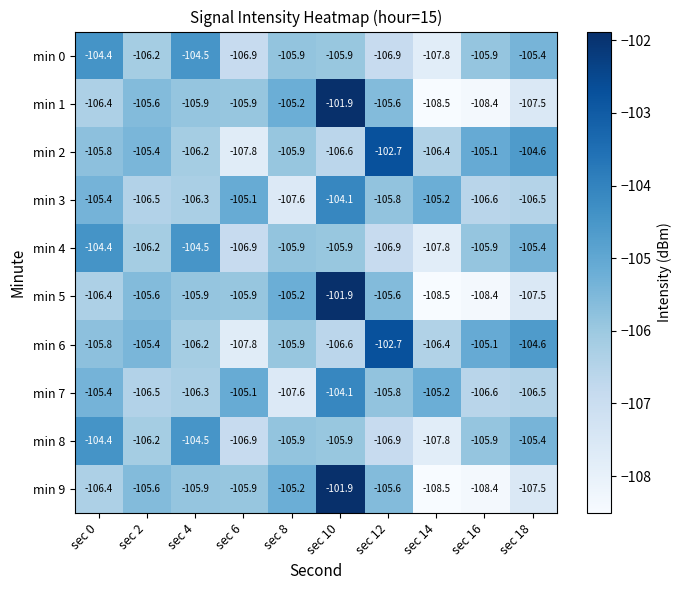

What is the difference between the highest and lowest values at sec 14?

3.3